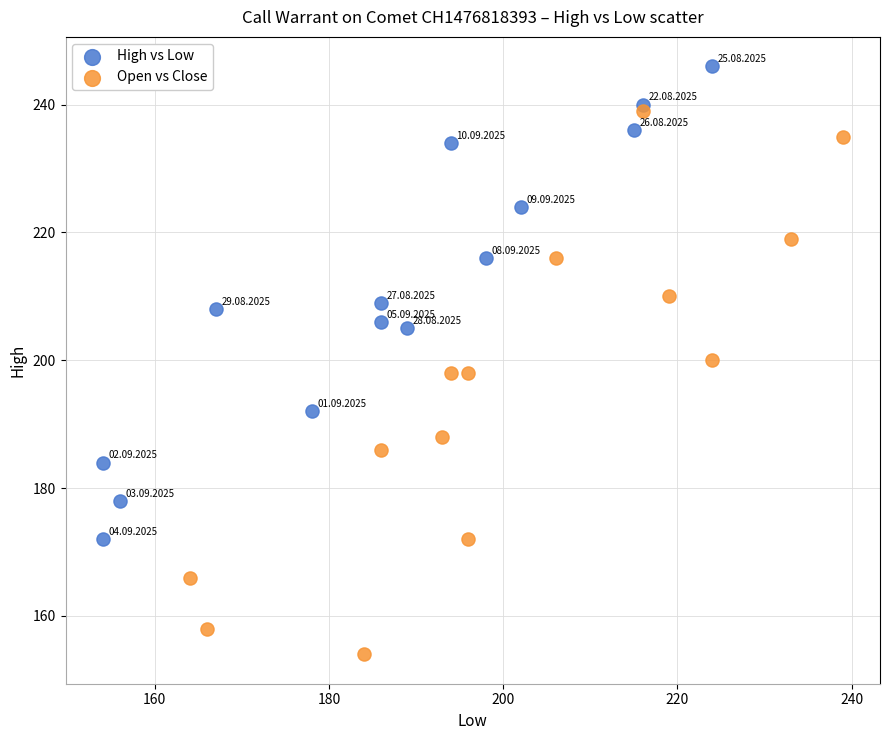

Which series has the largest Y range (max minus min)?

Open vs Close